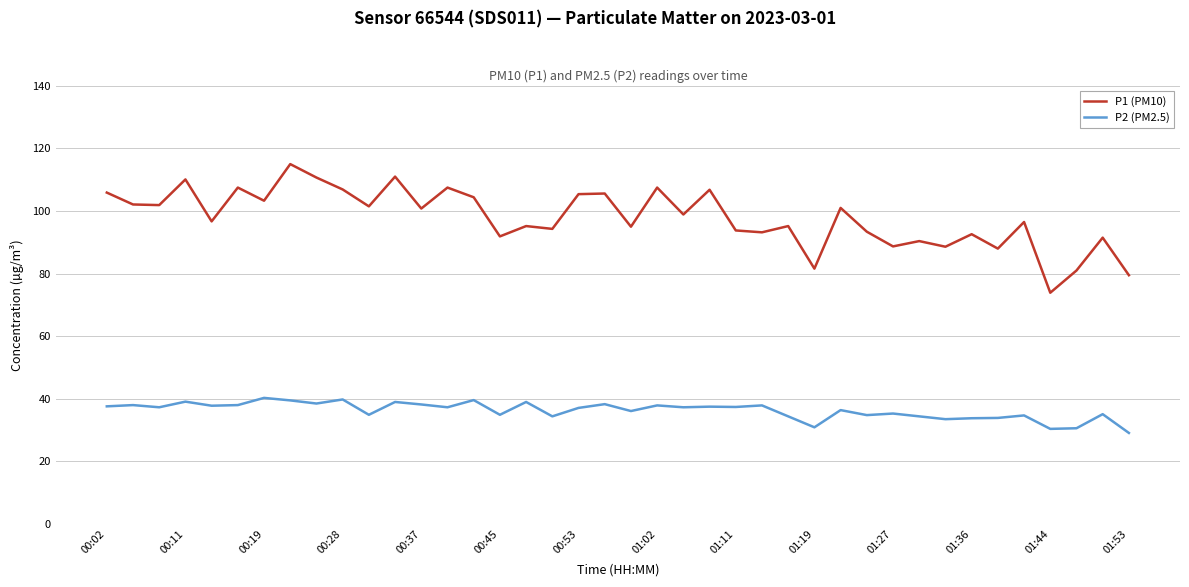

True or false: P1 (PM10) and P2 (PM2.5) intersect in this chart.

False